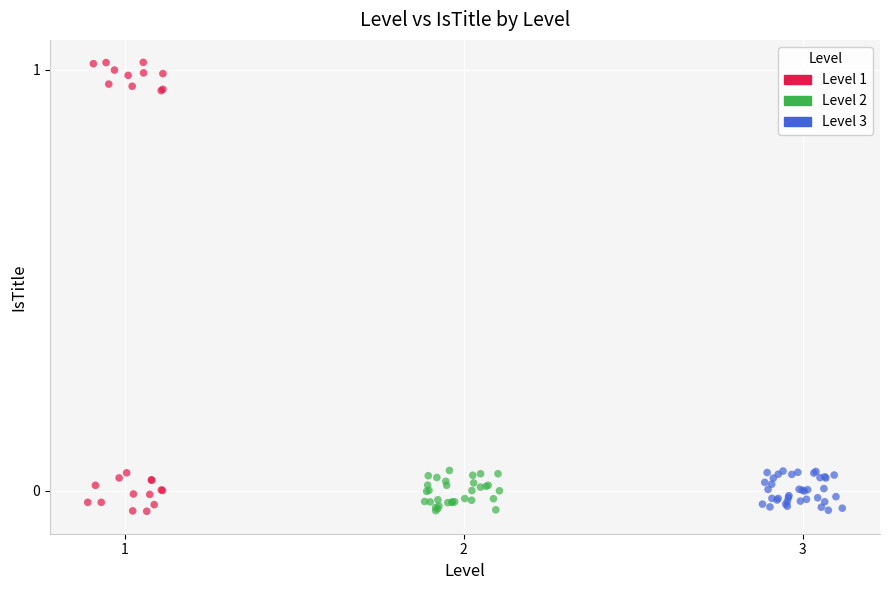

Which series has the widest spread of Y values?

Level 1